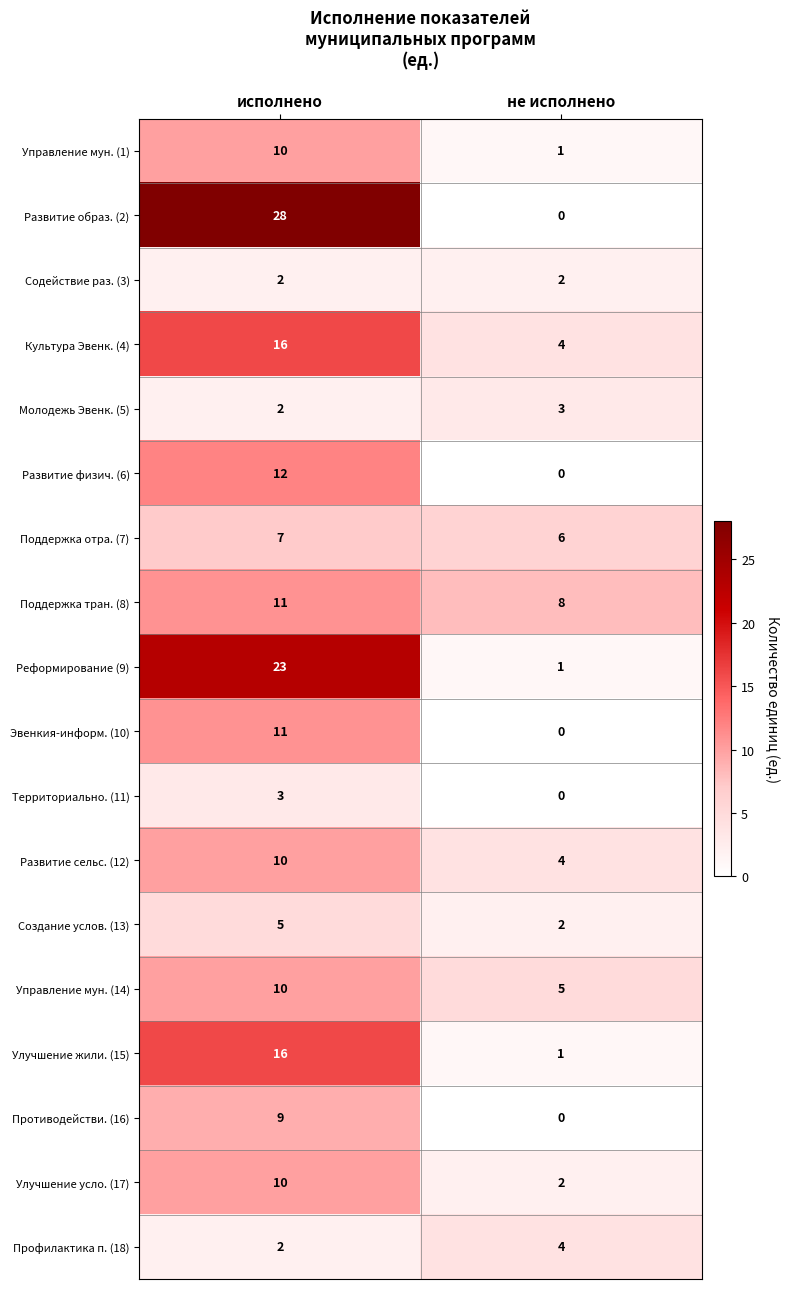

At which category is the sum across all series the highest?

исполнено